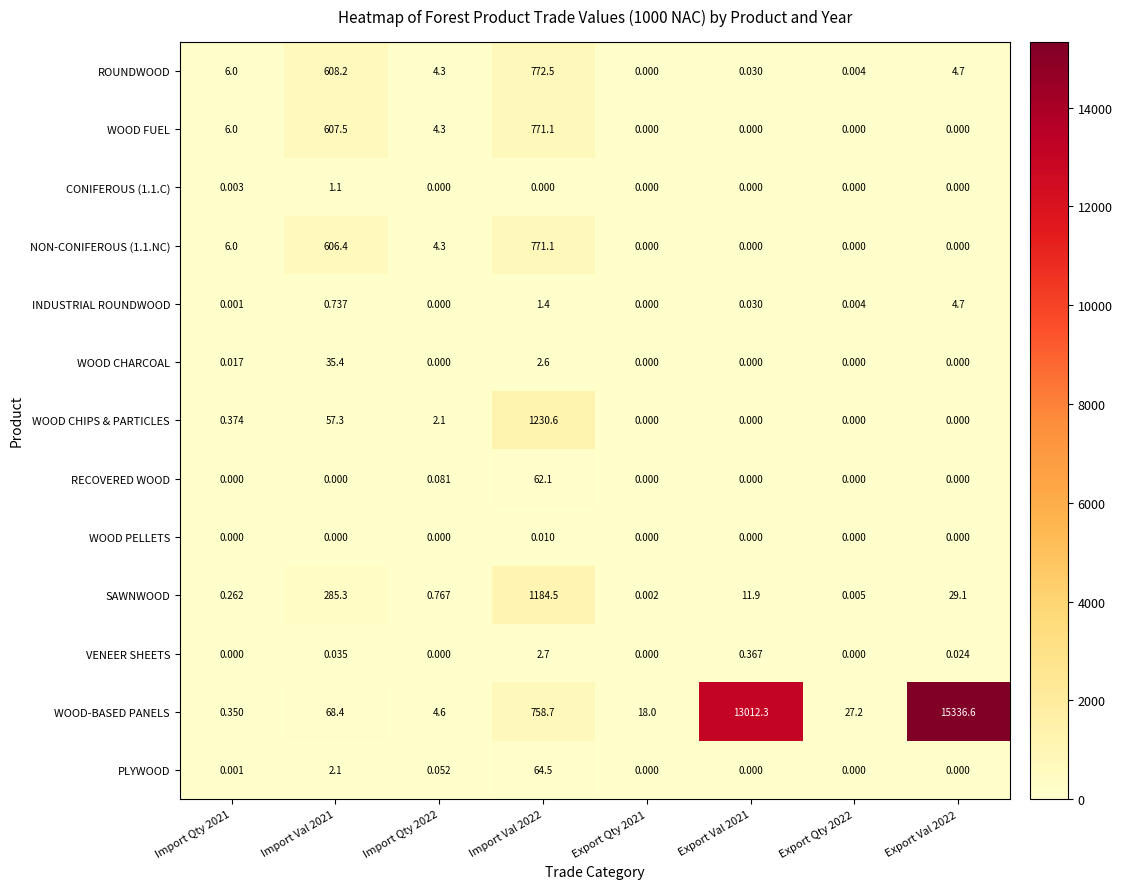

Which series changed the most between Export Qty 2021 and Export Val 2022?

WOOD-BASED PANELS